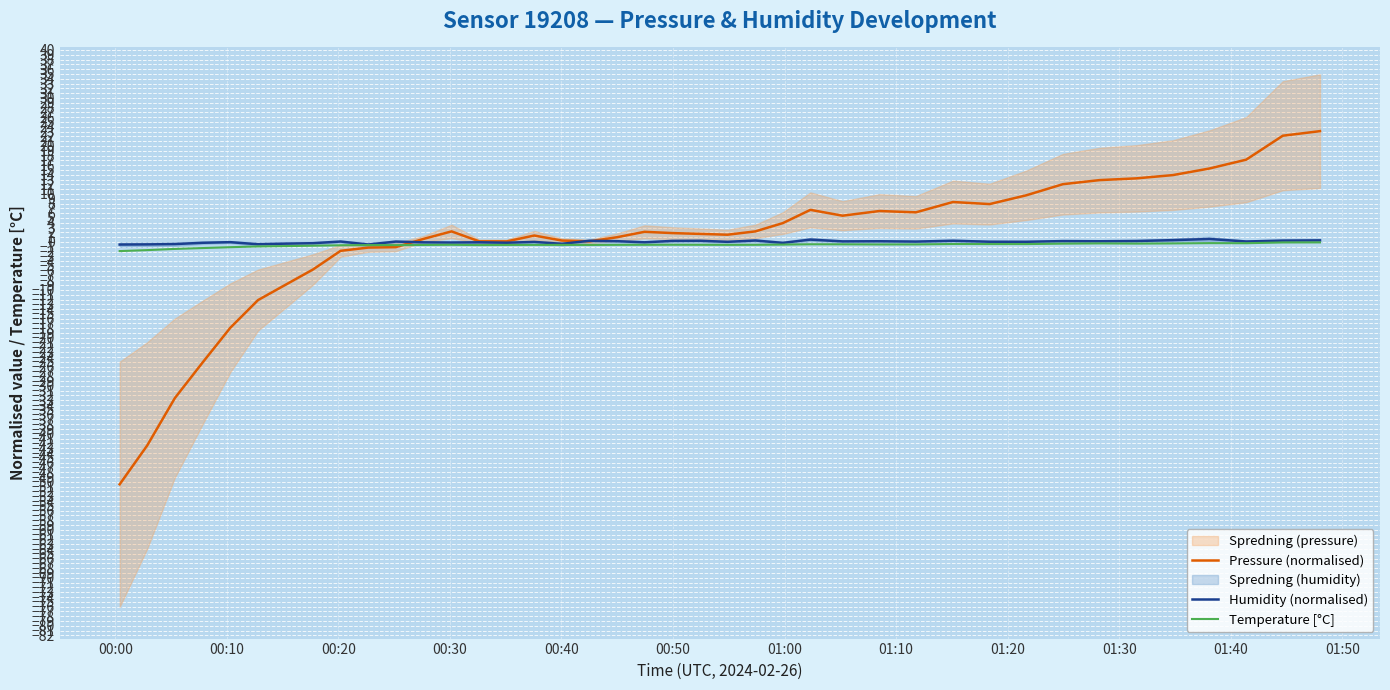

What is the maximum value for Pressure (normalised)?

23.1